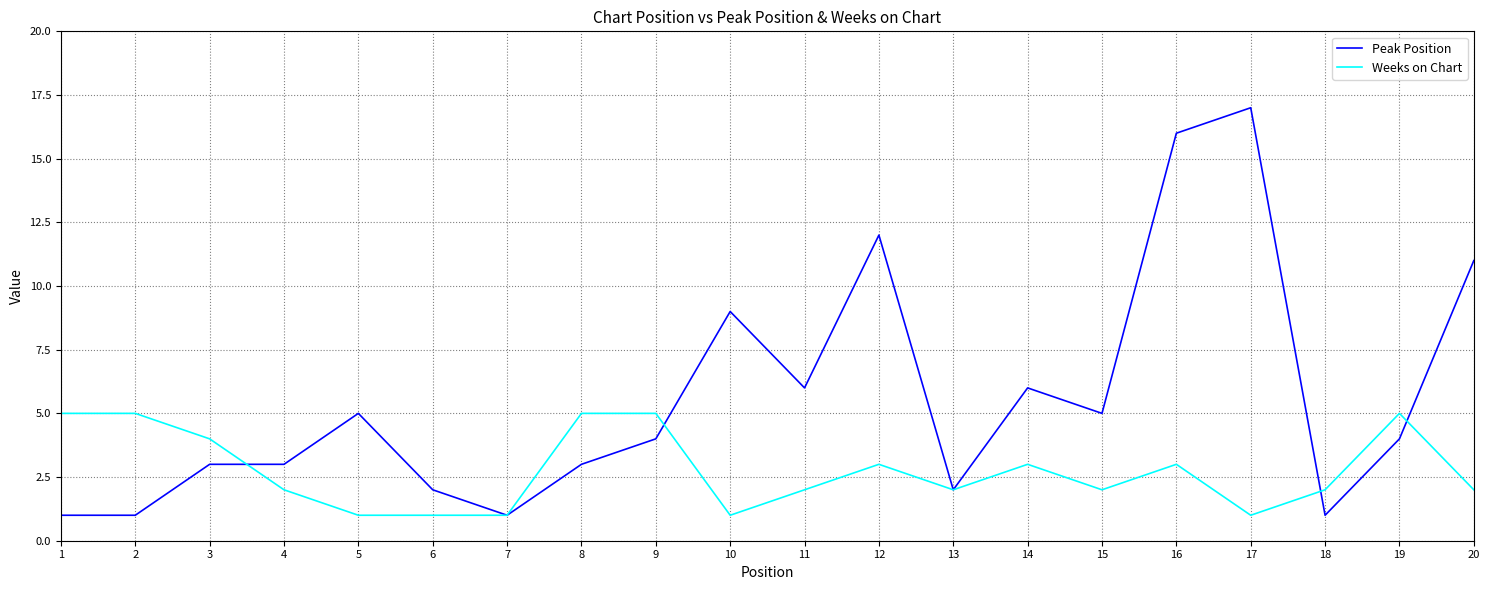

Is the value of Peak Position at 19 greater than the value of Weeks on Chart at 12?

Yes